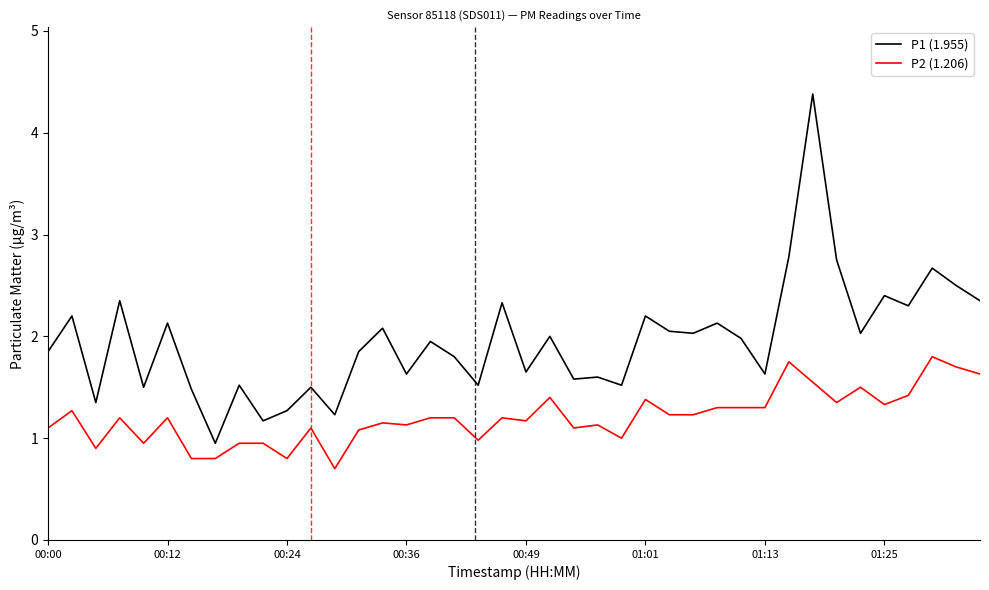

True or false: P1 (1.955) and P2 (1.206) intersect in this chart.

False